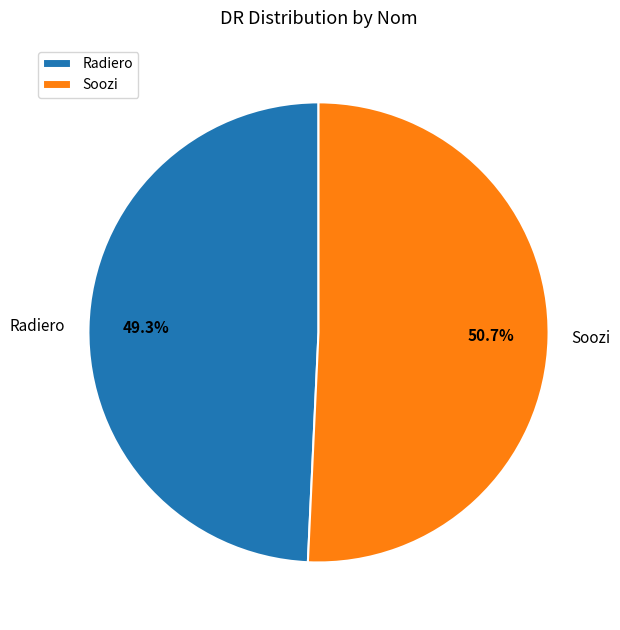

To the nearest percent, what is the difference between the largest and smallest slice percentages?

1%